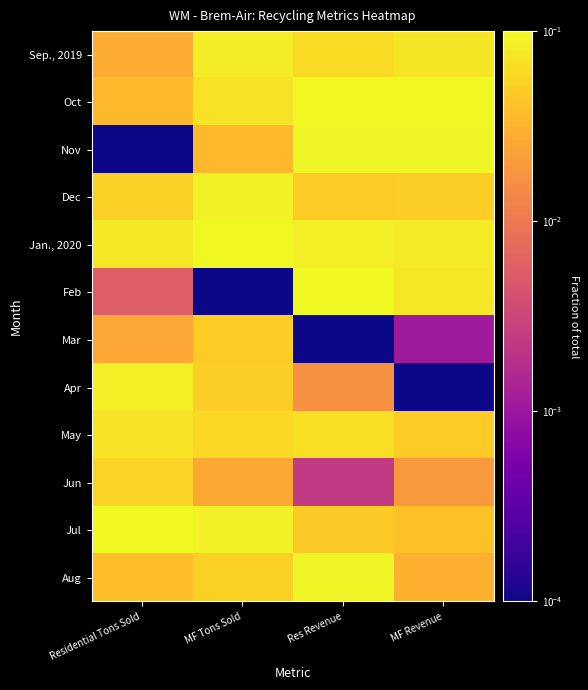

At MF Revenue, list the series in order from smallest to largest.

Apr, Mar, Jun, Aug, Jul, May, Dec, Sep., 2019, Feb, Jan., 2020, Nov, Oct